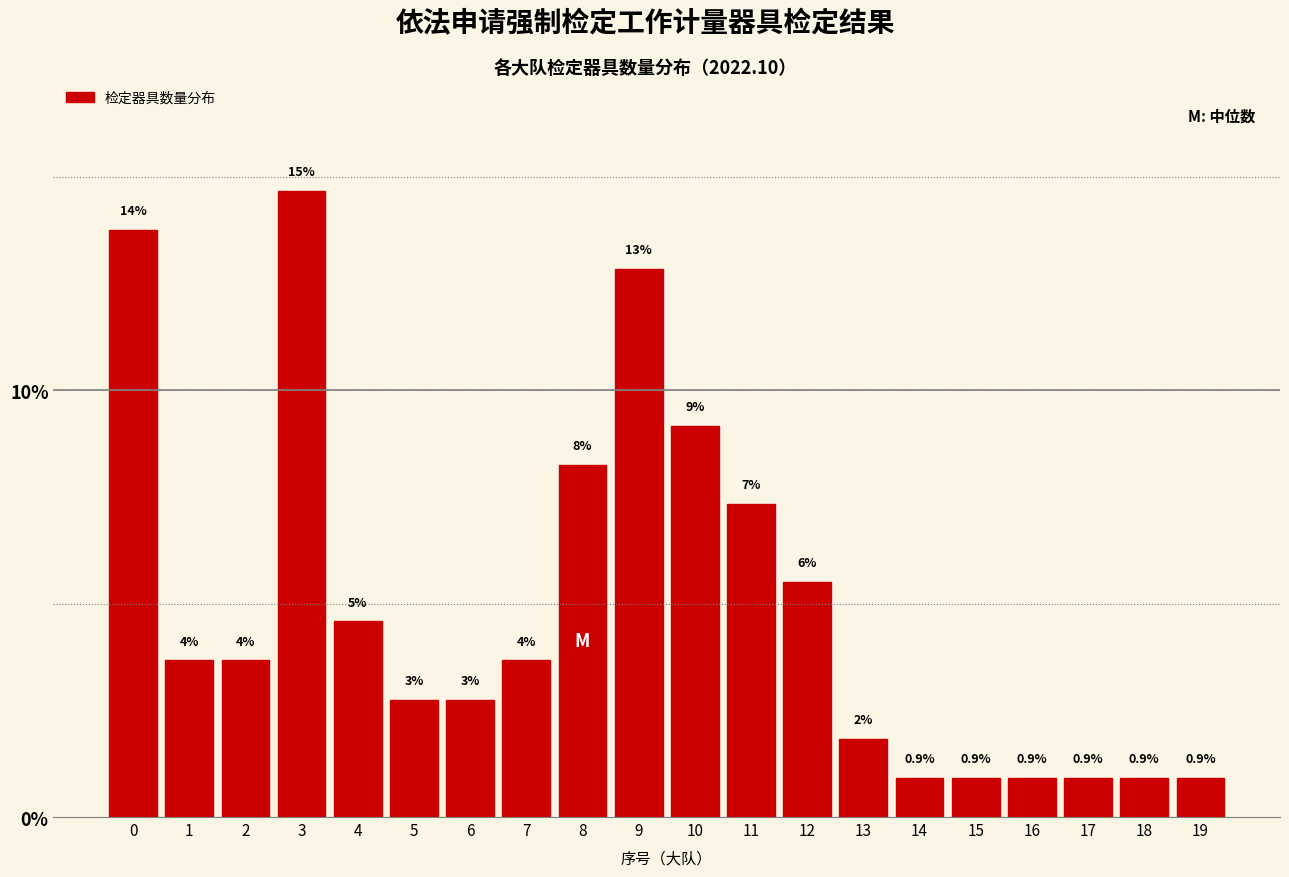

Are the bars horizontal?

No